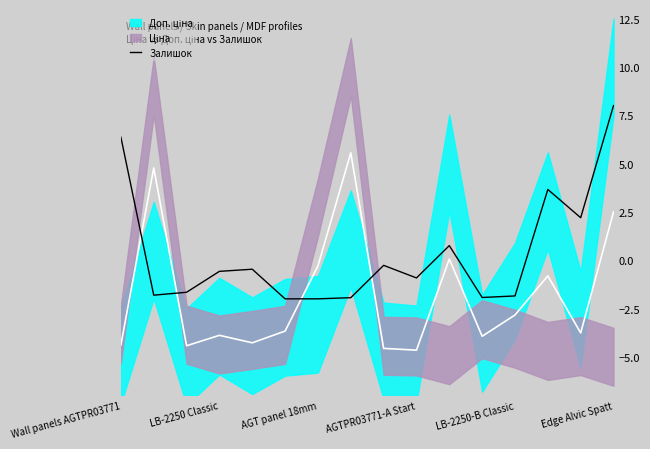

Where is the data nearest to the value 3?

13